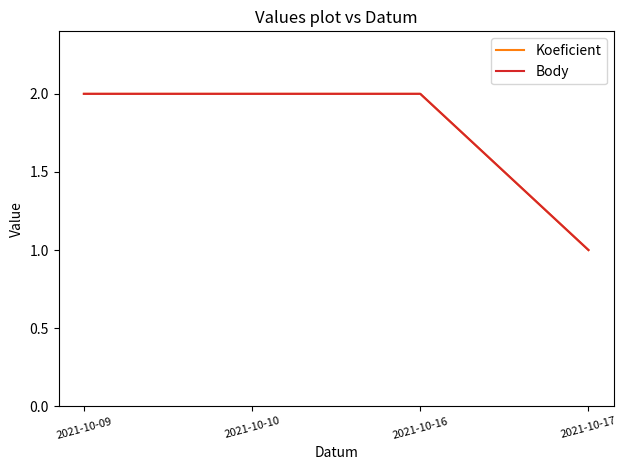

What is the value of the Body point at the 4th from the left?

1